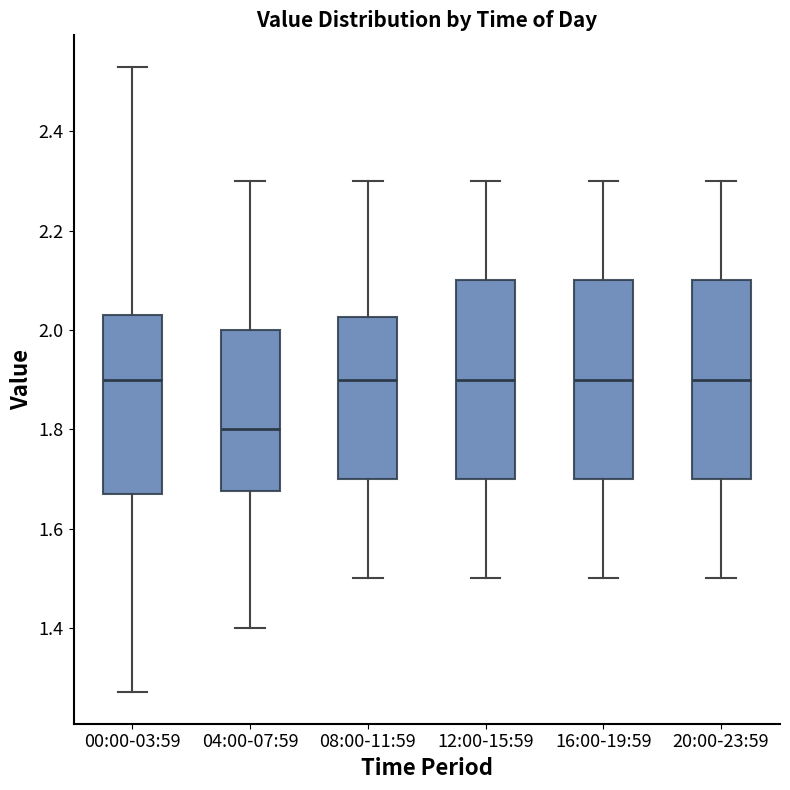

Reading left to right, read every box against the y-axis: the position of its median line, the range the box covers, and the ends of its whiskers. The values are not printed on the chart, so give them approximately, as read against the axis.

00:00-03:59: median 1.90, box 1.68 to 2.04, whiskers 1.28 to 2.54
04:00-07:59: median 1.80, box 1.68 to 2.00, whiskers 1.40 to 2.30
08:00-11:59: median 1.90, box 1.70 to 2.02, whiskers 1.50 to 2.30
12:00-15:59: median 1.90, box 1.70 to 2.10, whiskers 1.50 to 2.30
16:00-19:59: median 1.90, box 1.70 to 2.10, whiskers 1.50 to 2.30
20:00-23:59: median 1.90, box 1.70 to 2.10, whiskers 1.50 to 2.30